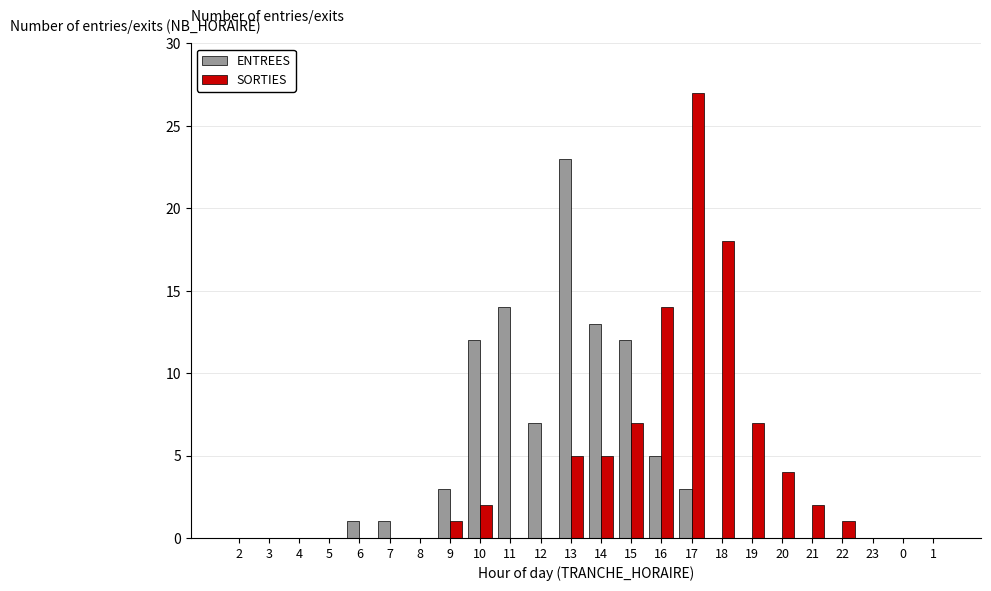

What is the maximum value for SORTIES?

27